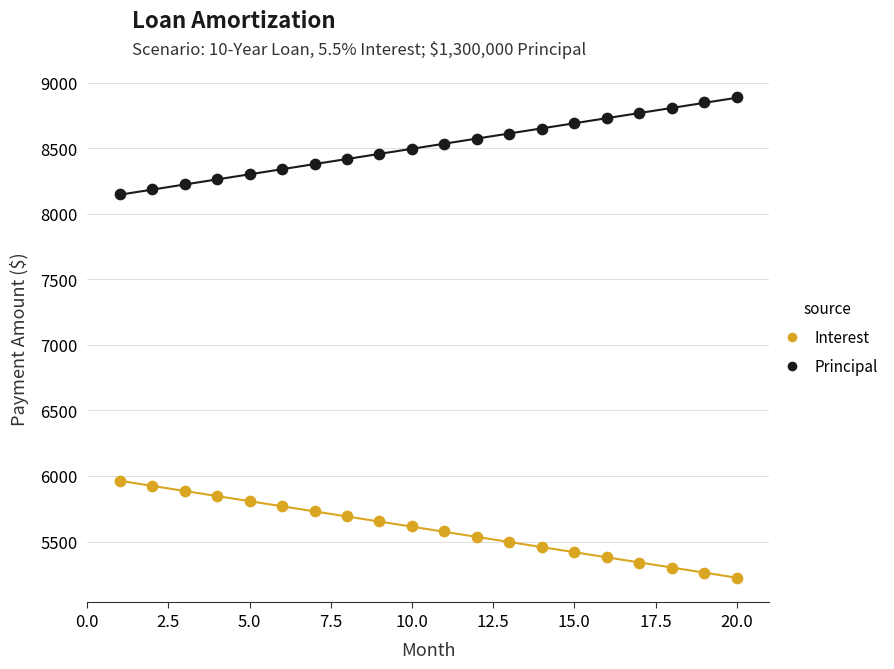

Which series reaches the maximum Y coordinate?

Principal